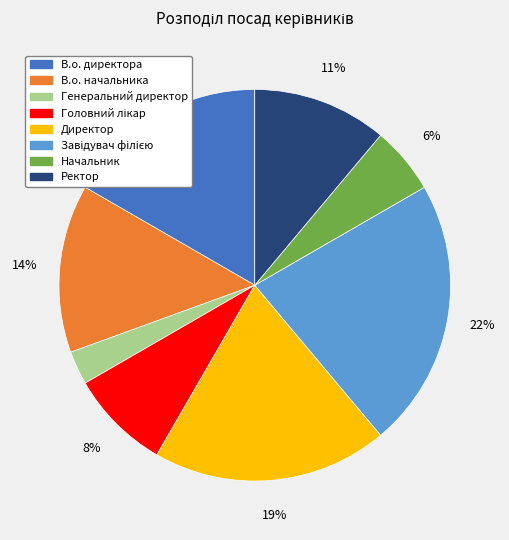

Approximately how many times larger is the value at Начальник compared to Директор?

0.3